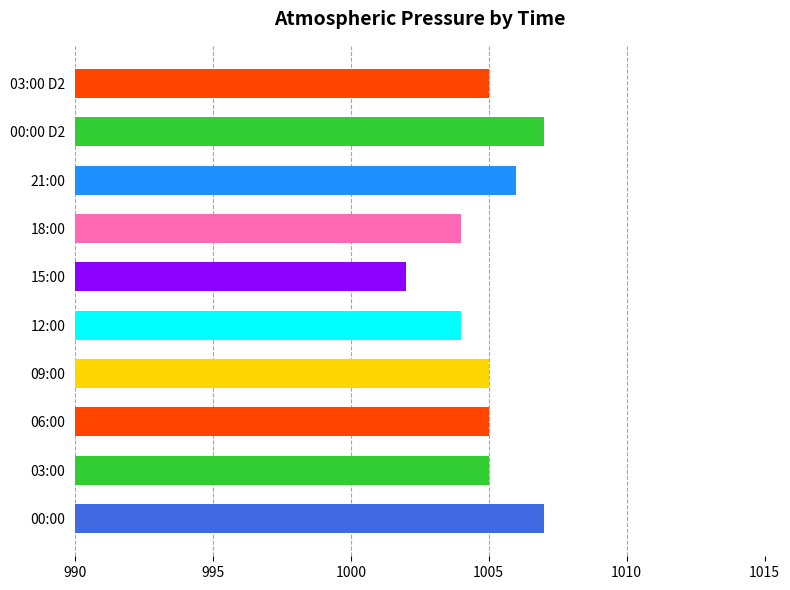

Approximately how many times larger is the value at 09:00 compared to 00:00 D2?

1.0